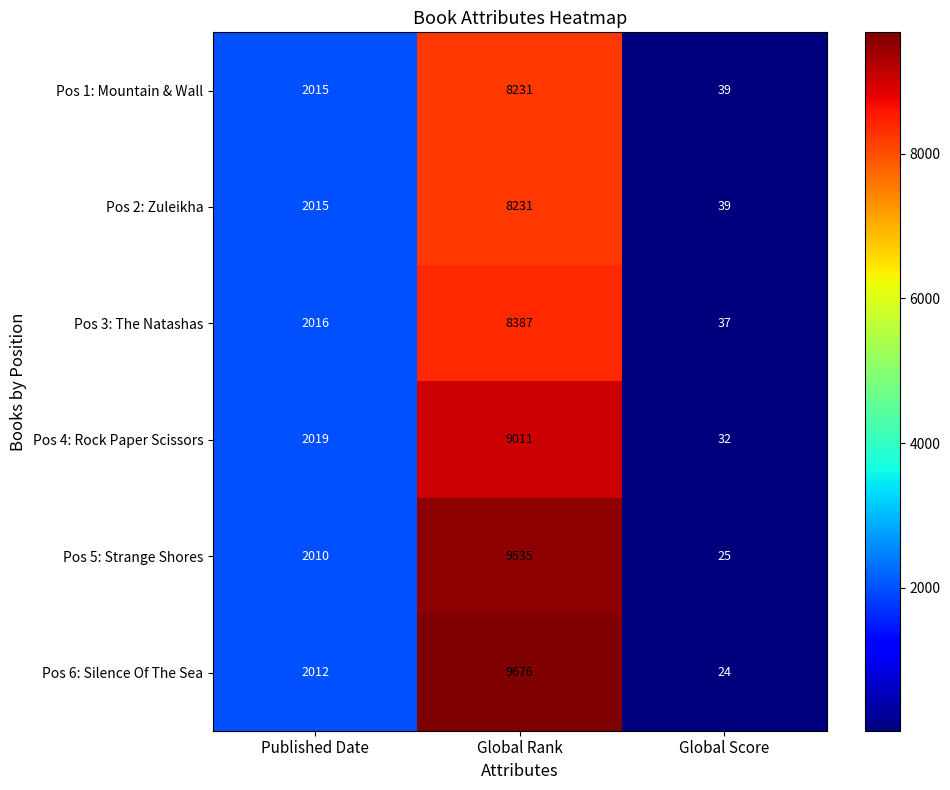

List the labels in order of Pos 2: Zuleikha value, smallest first.

Global Score, Published Date, Global Rank